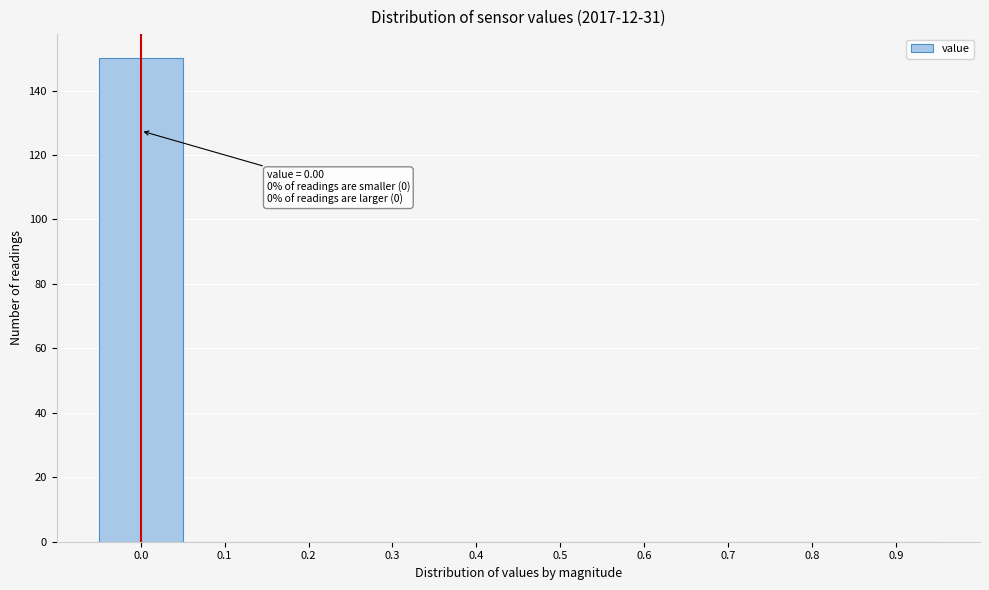

Reading left to right, transcribe all the data shown in this chart.

0.0=150	0.1=0	0.2=0	0.3=0	0.4=0	0.5=0	0.6=0	0.7=0	0.8=0	0.9=0